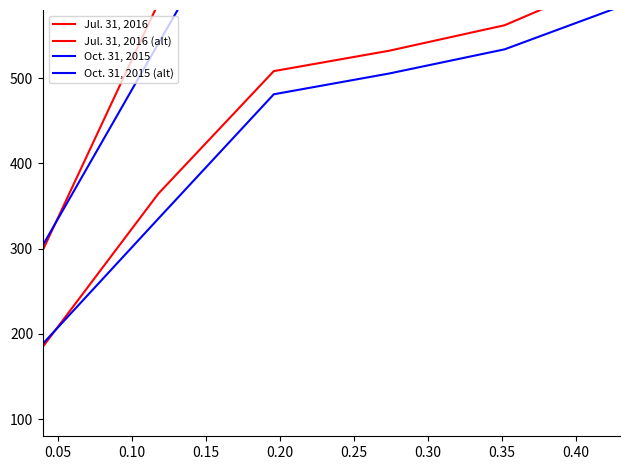

Is the value of Oct. 31, 2015 (alt) at 0.25 greater than the value of Jul. 31, 2016 (alt) at 0.15?

Yes